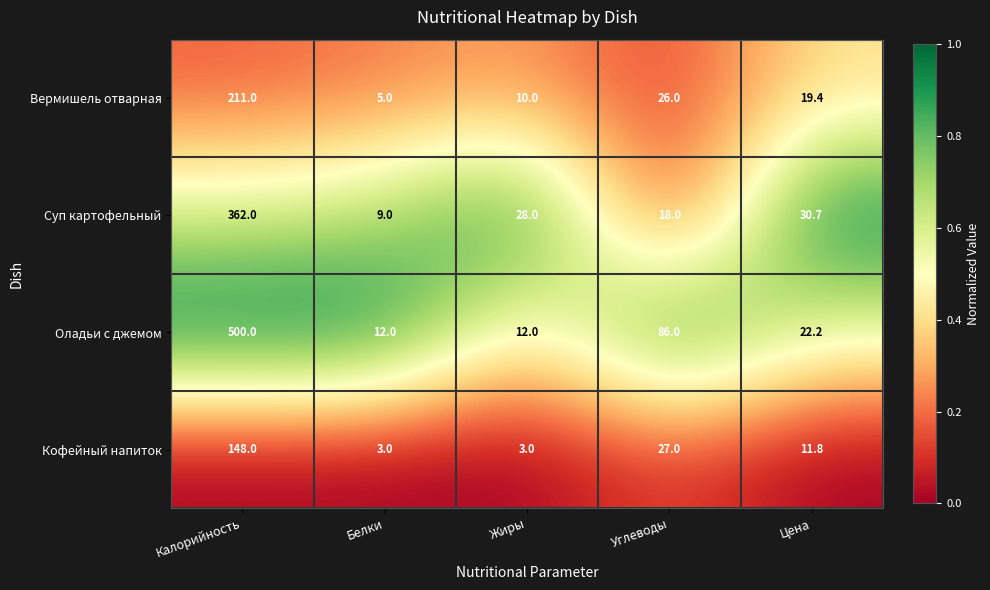

What is the difference between the Суп картофельный values at Цена and Жиры?

2.7